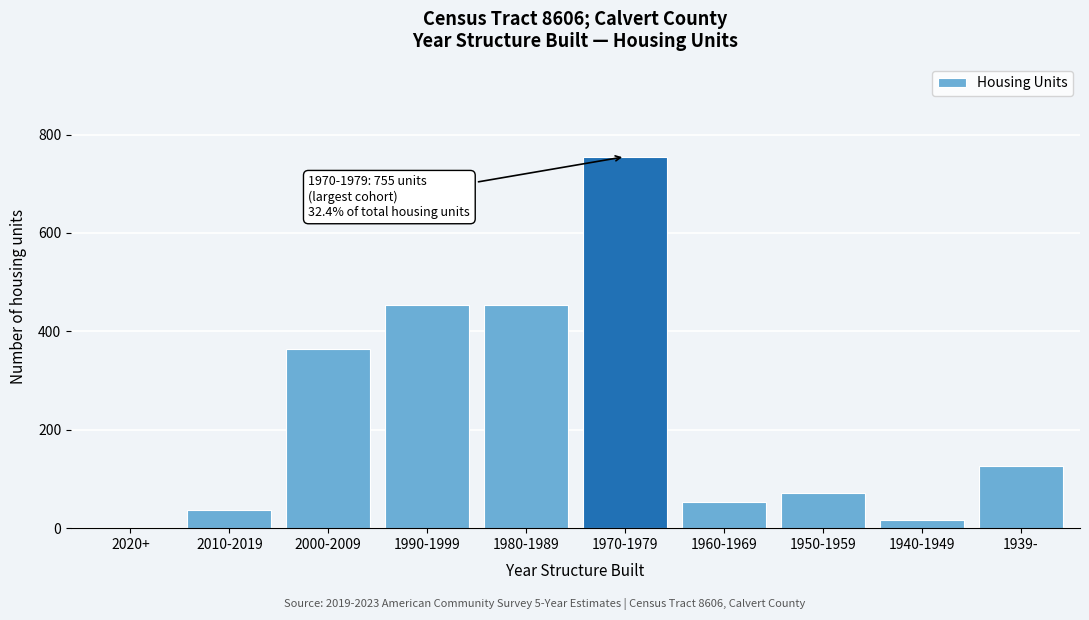

Reading left to right, list all the values displayed in this chart.

2020+=0	2010-2019=37	2000-2009=364	1990-1999=453	1980-1989=453	1970-1979=755	1960-1969=53	1950-1959=72	1940-1949=17	1939-=127